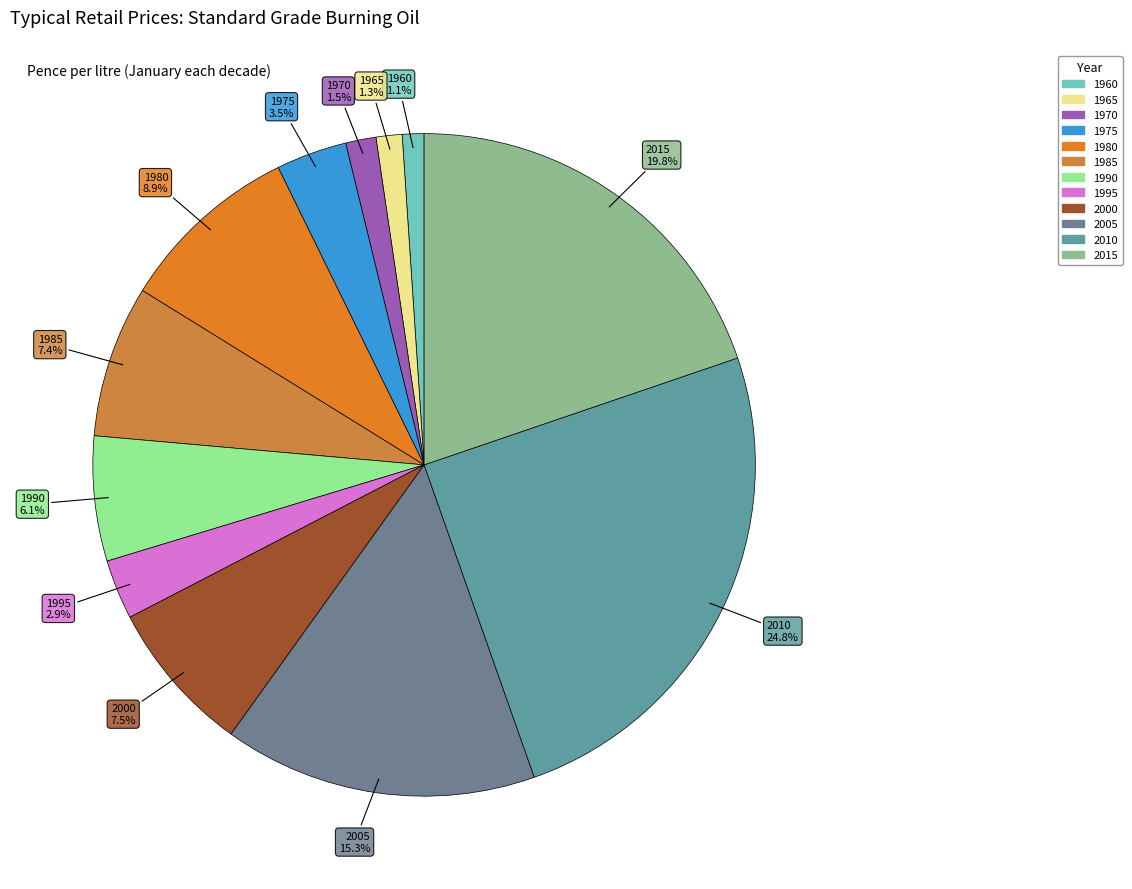

How many slices are in this pie chart?

12